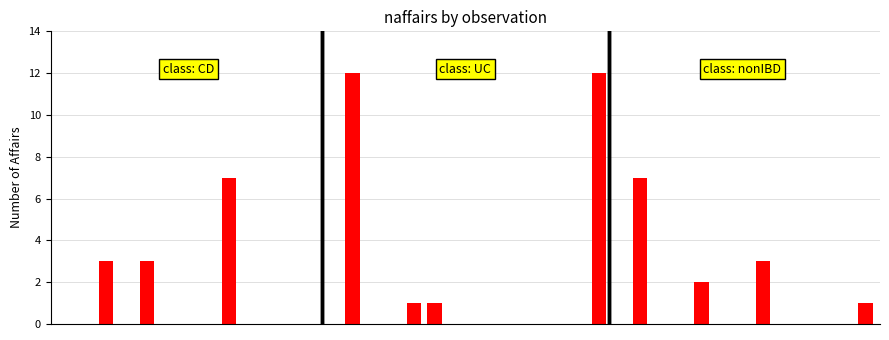

What is the maximum value shown in the chart?

12